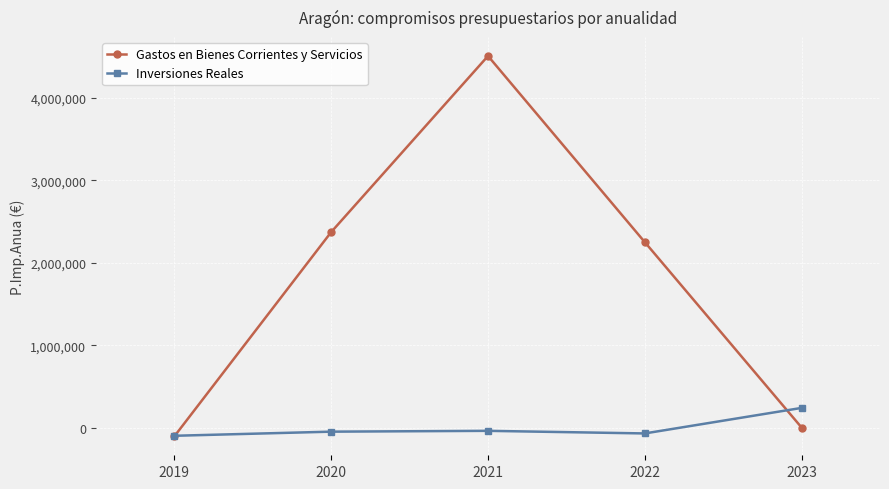

The value of Gastos en Bienes Corrientes y Servicios at 2021 is 4509515.9. True or false?

True